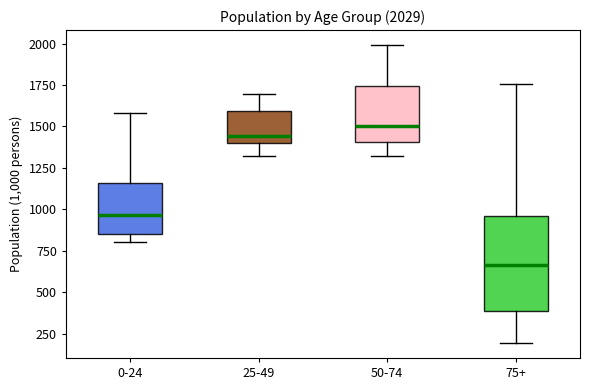

Which box is the tallest, from its lower edge to its upper edge?

75+